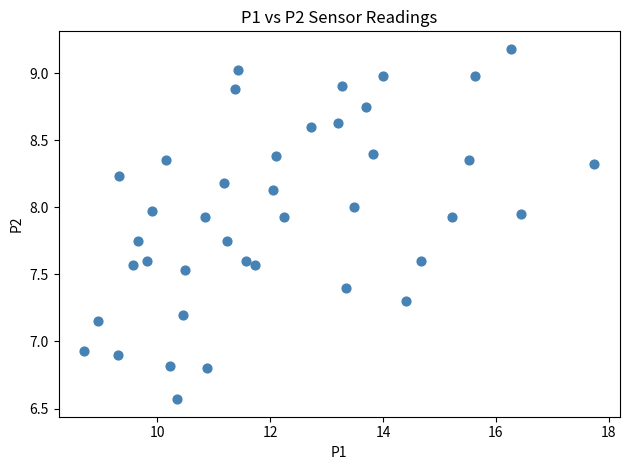

What is the range of Y values (max minus min)?

2.6